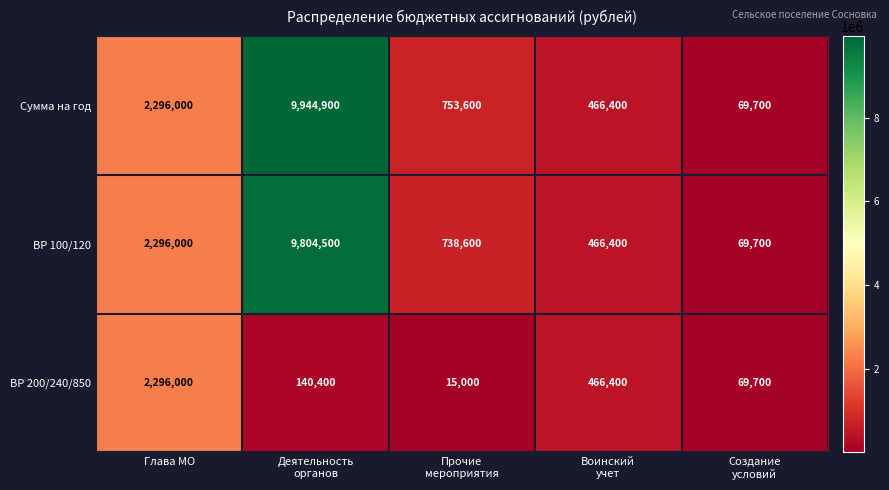

Reading left to right, extract all data points from this chart.

Сумма на год: 2296000	9944900	753600	466400	69700
ВР 100/120: 2296000	9804500	738600	466400	69700
ВР 200/240/850: 2296000	140400	15000	466400	69700